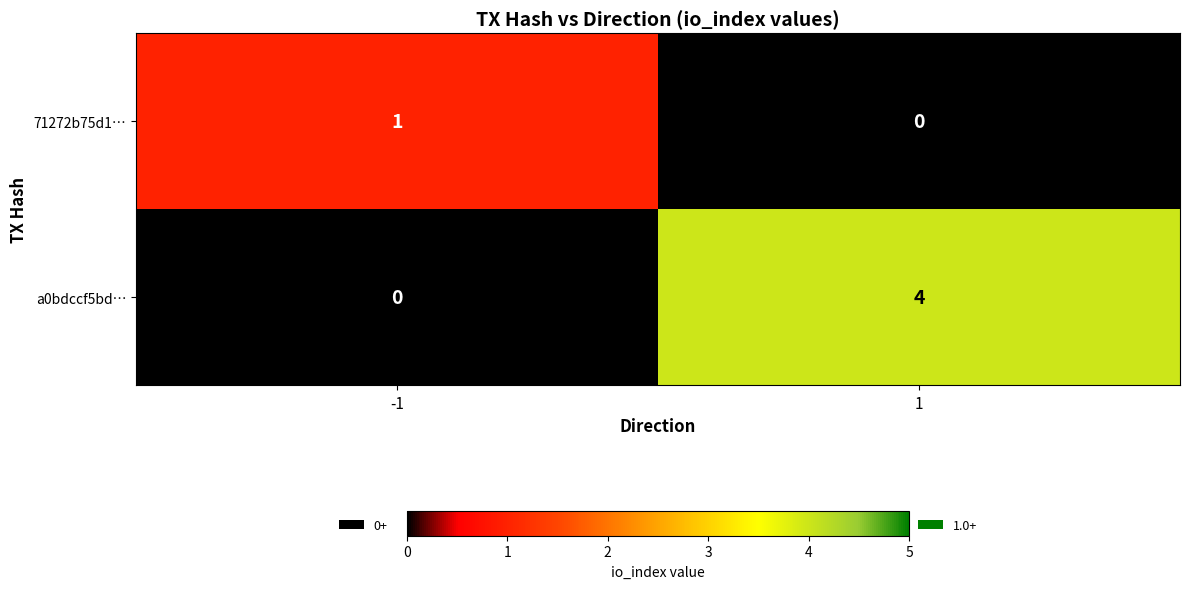

The value of 71272b75d1… at -1 is 1. True or false?

True